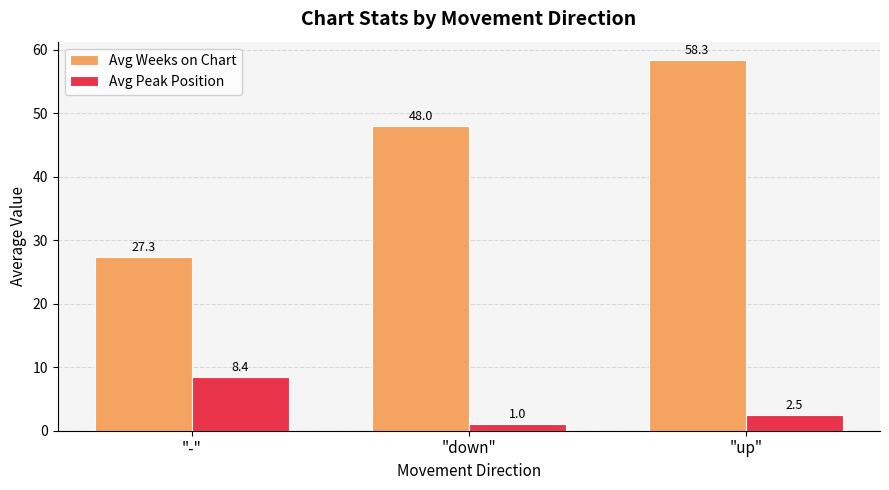

The value of Avg Peak Position at "-" is 4.9. True or false?

False